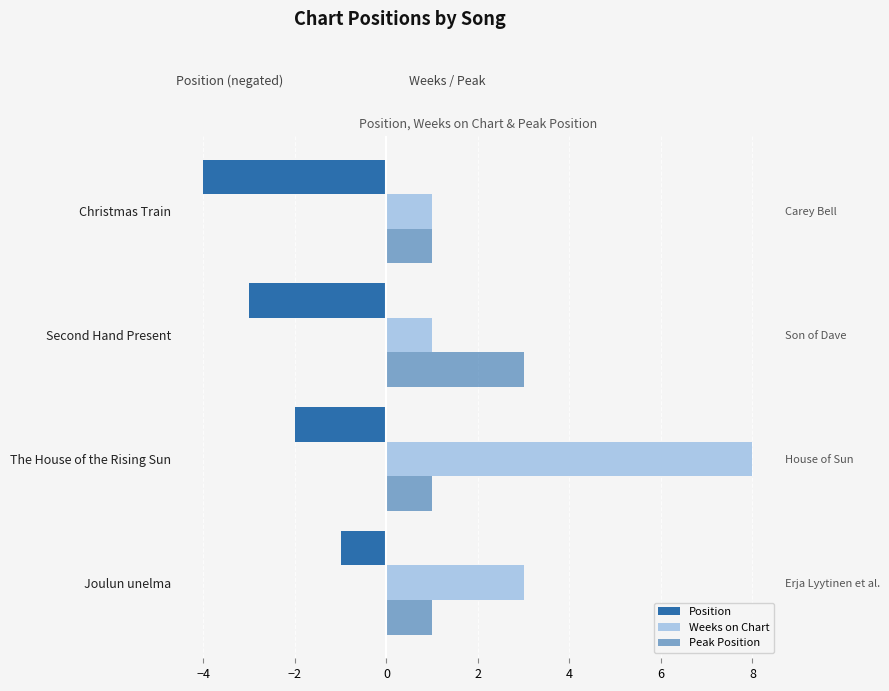

What is the greatest value displayed?

8